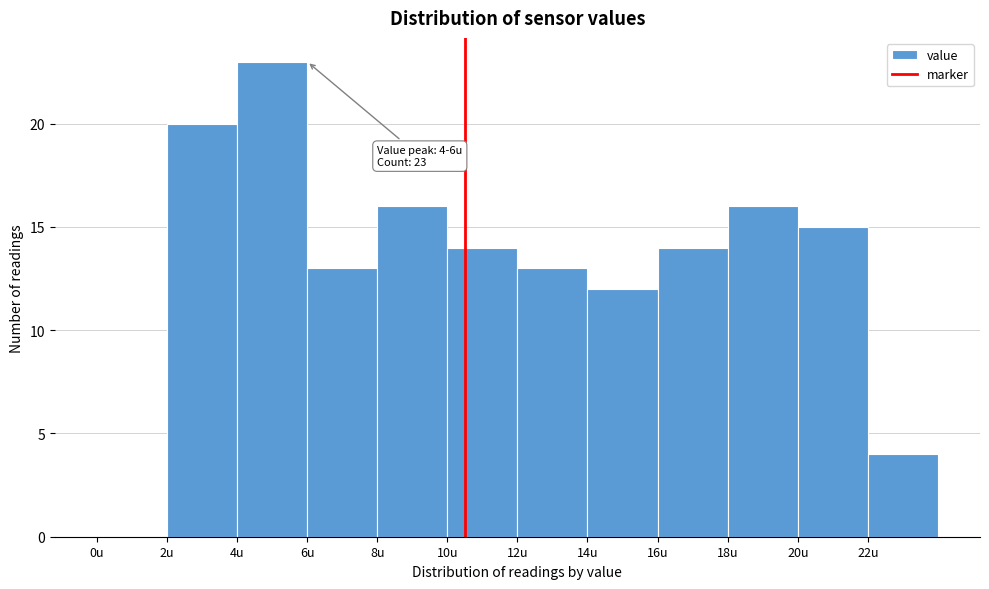

Which range on the x-axis has the tallest bar?

4 to 6